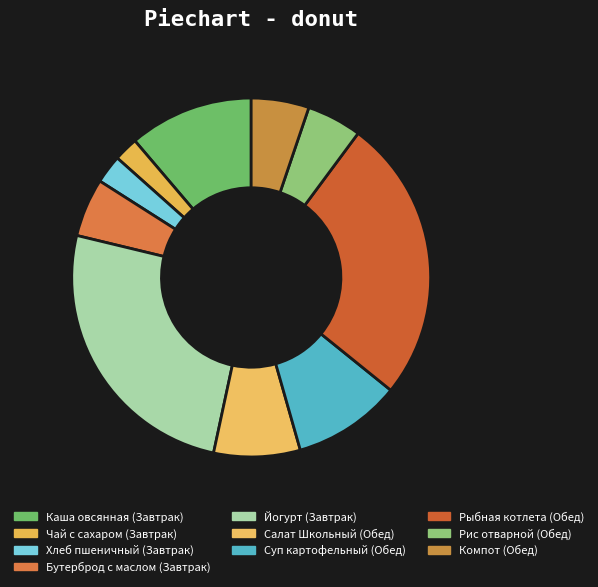

To the nearest percent, what is the average slice percentage?

10%